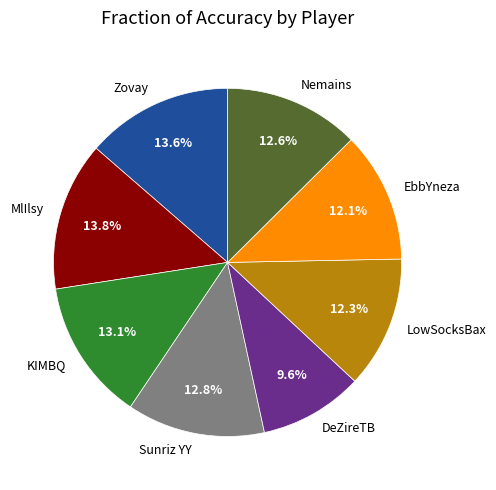

Approximately how many times larger is the value at EbbYneza compared to DeZireTB?

1.3